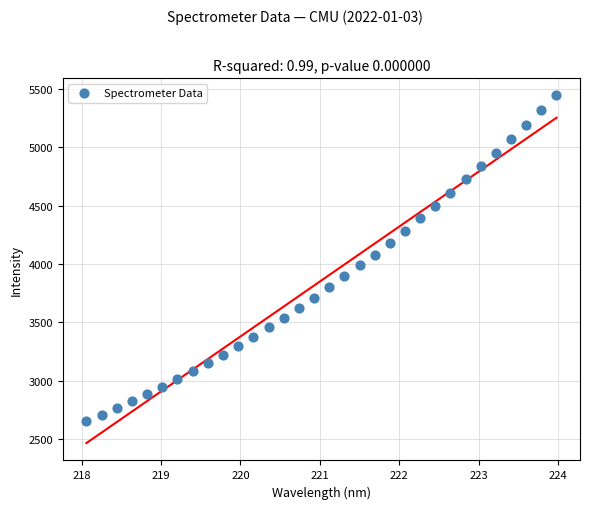

What is the range of Y values (max minus min)?

2796.3